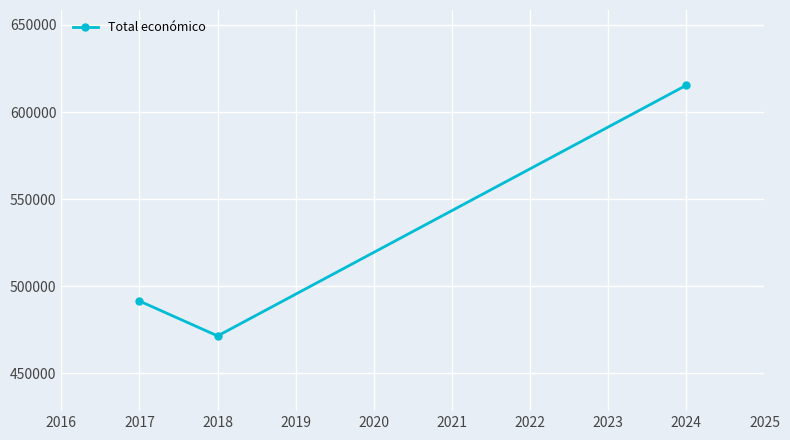

How many data points are less than 491483?

1